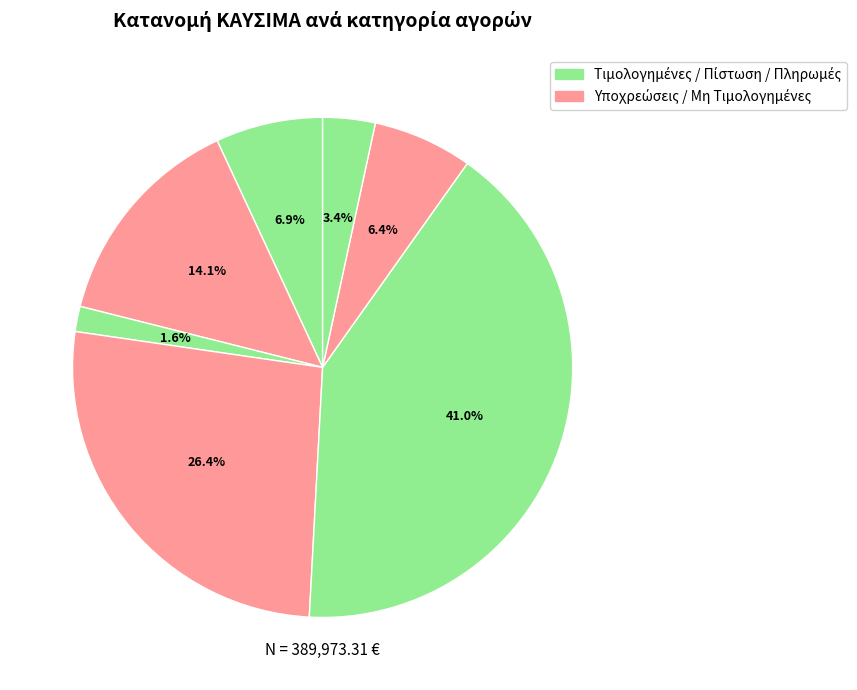

How many segments does this pie chart have?

7